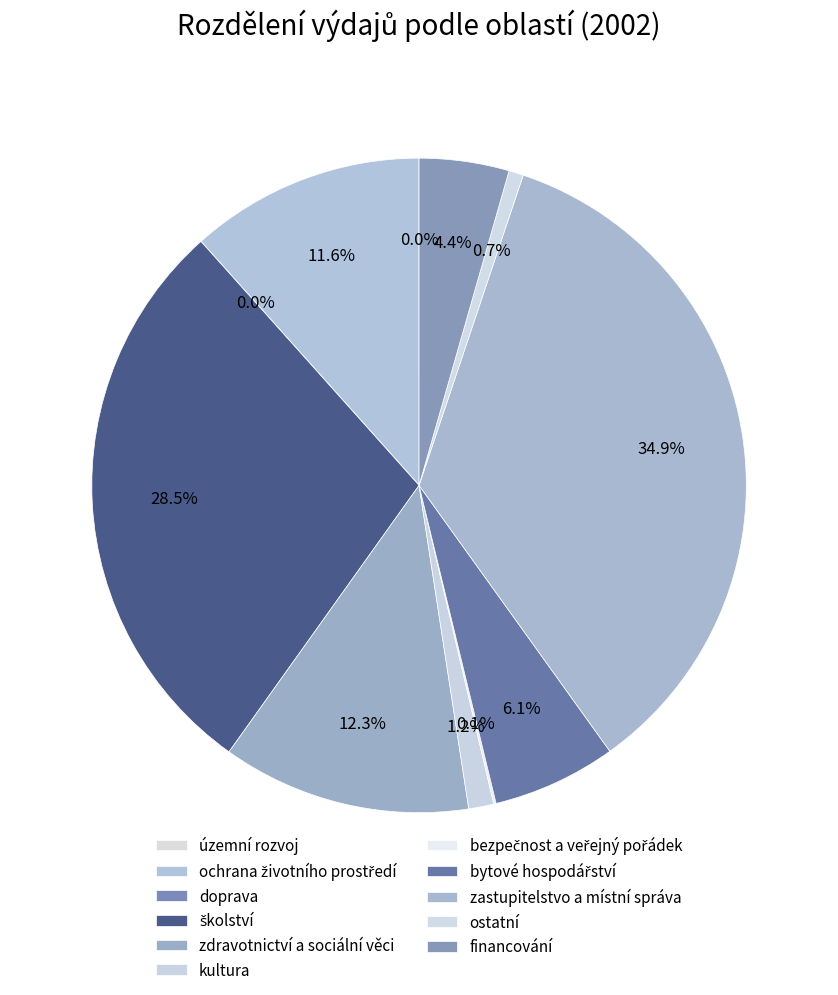

What is the change in value from kultura to ostatní?

-3187.9